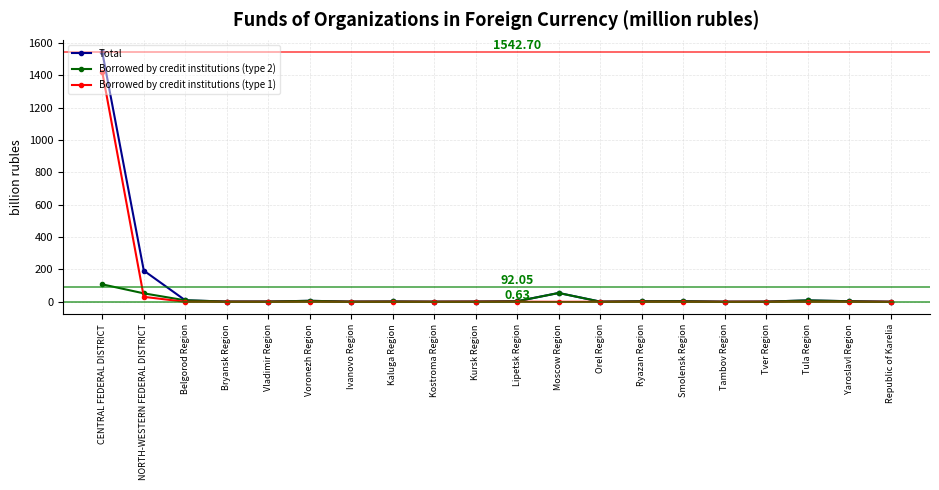

Where do Borrowed by credit institutions (type 2) and Borrowed by credit institutions (type 1) first cross each other?

CENTRAL FEDERAL DISTRICT and NORTH-WESTERN FEDERAL DISTRICT